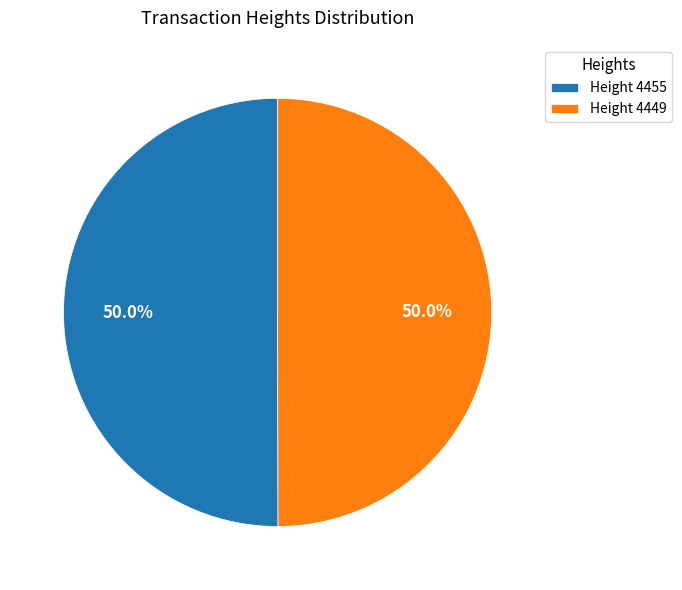

Approximately how many times larger is the value at Height 4449 compared to Height 4455?

1.0